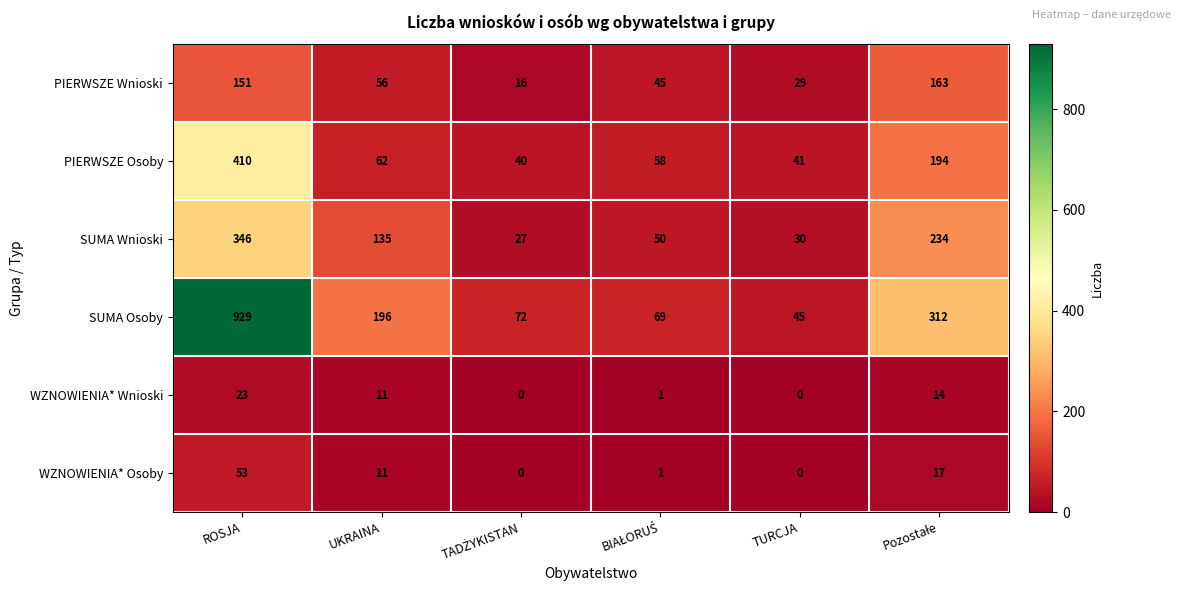

Is it true that WZNOWIENIA* Wnioski equals 18 at UKRAINA?

False